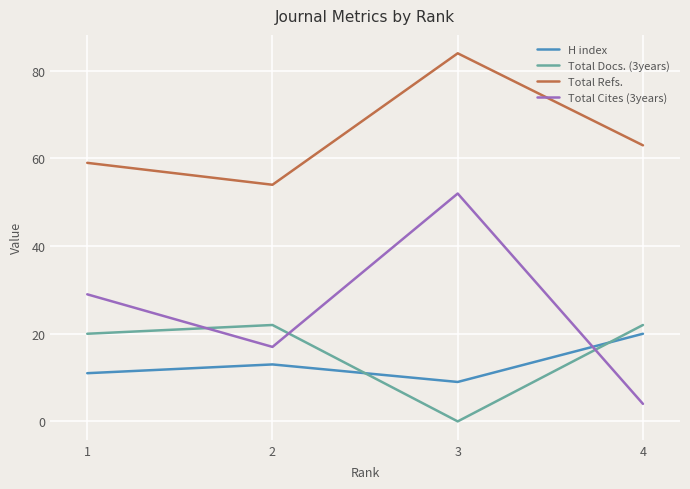

True or false: H index and Total Refs. cross at least once.

False